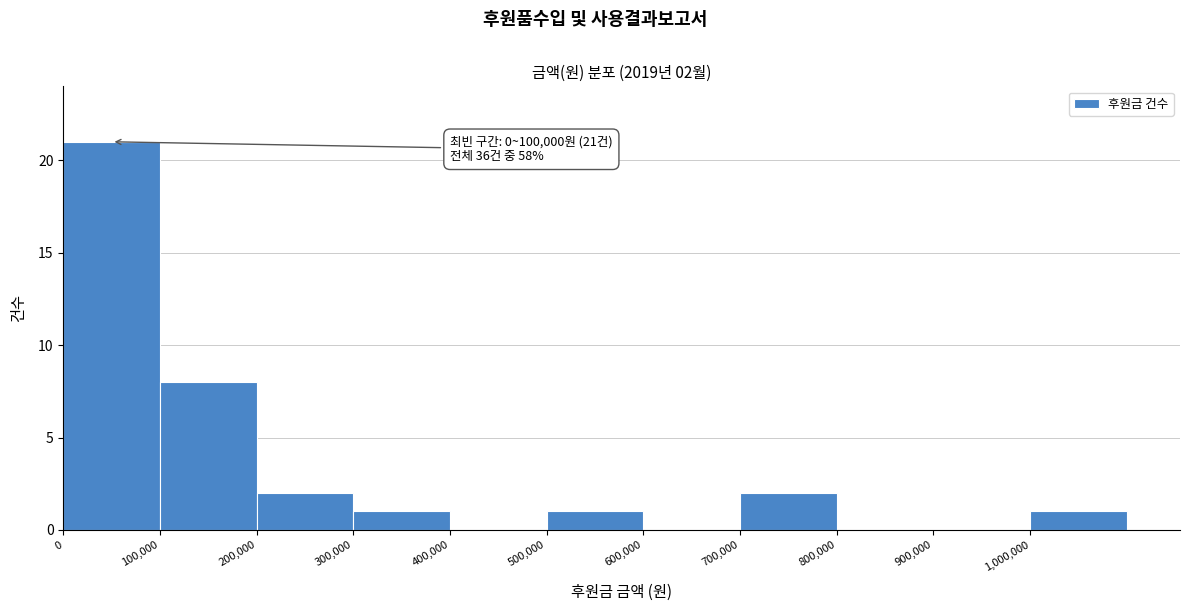

Which range on the x-axis has the tallest bar?

0 to 100000